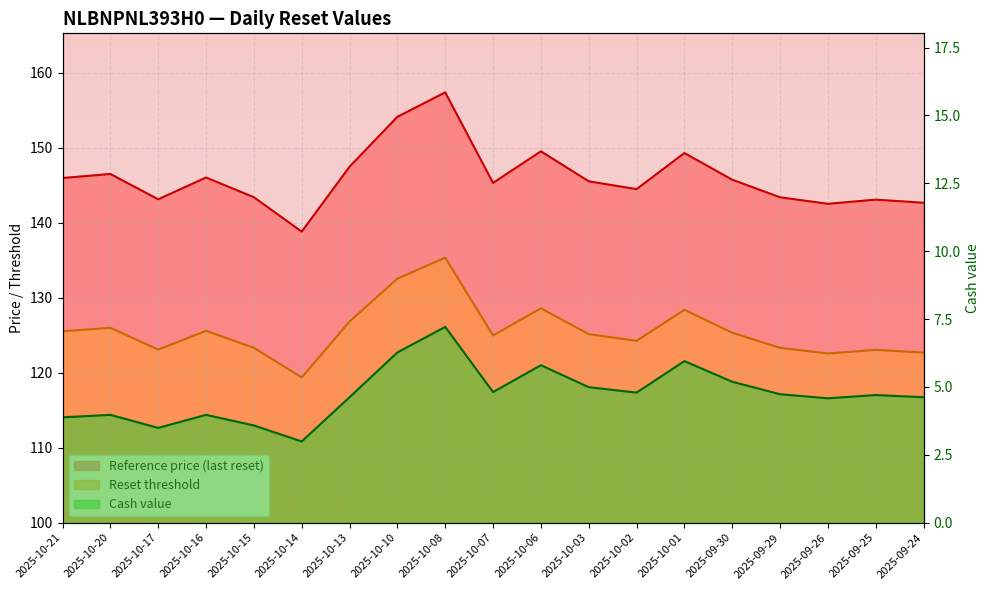

What is the value of the Reset threshold point at the 12th from the left?

125.1